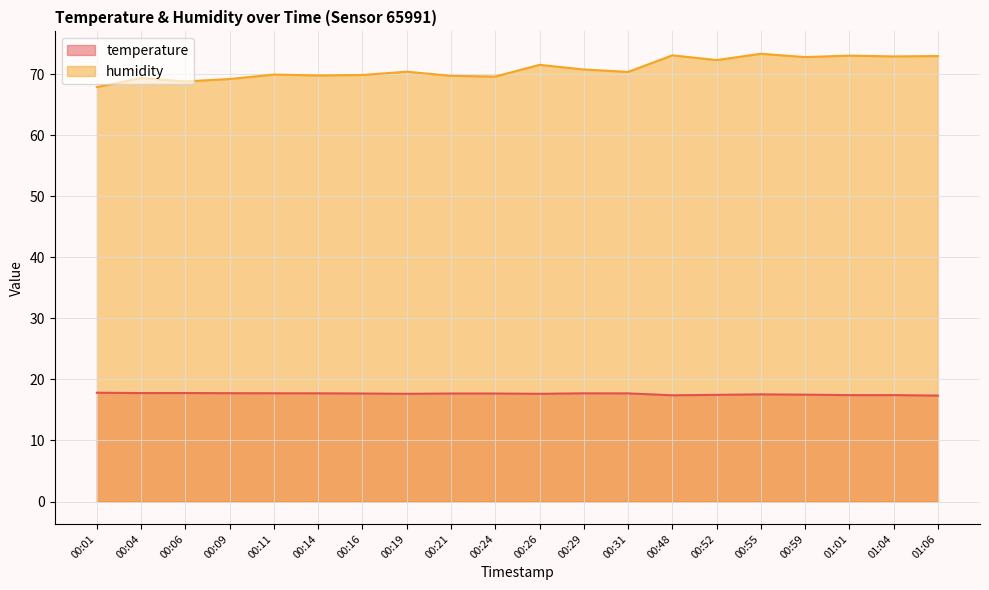

True or false: humidity and temperature cross at least once.

False